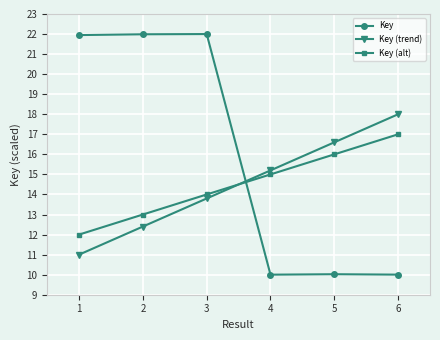

Does the chart display data point markers on the line(s)?

Yes